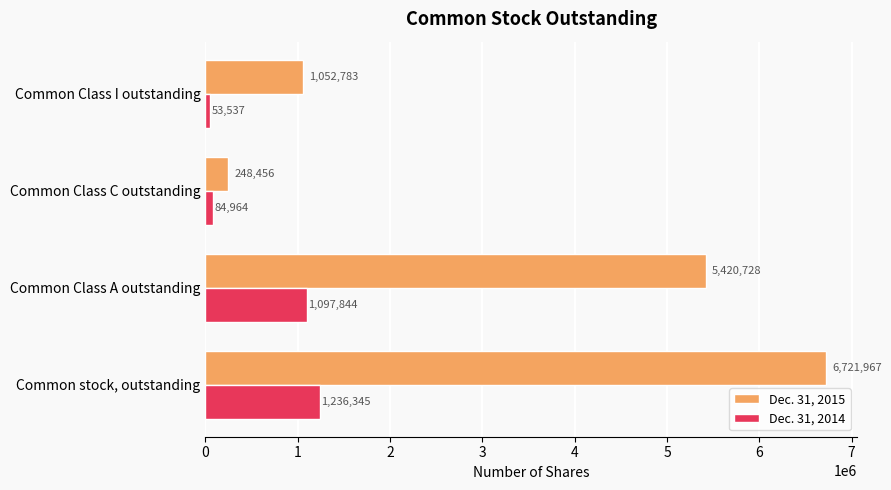

At which category is the sum across all series the highest?

Common stock, outstanding